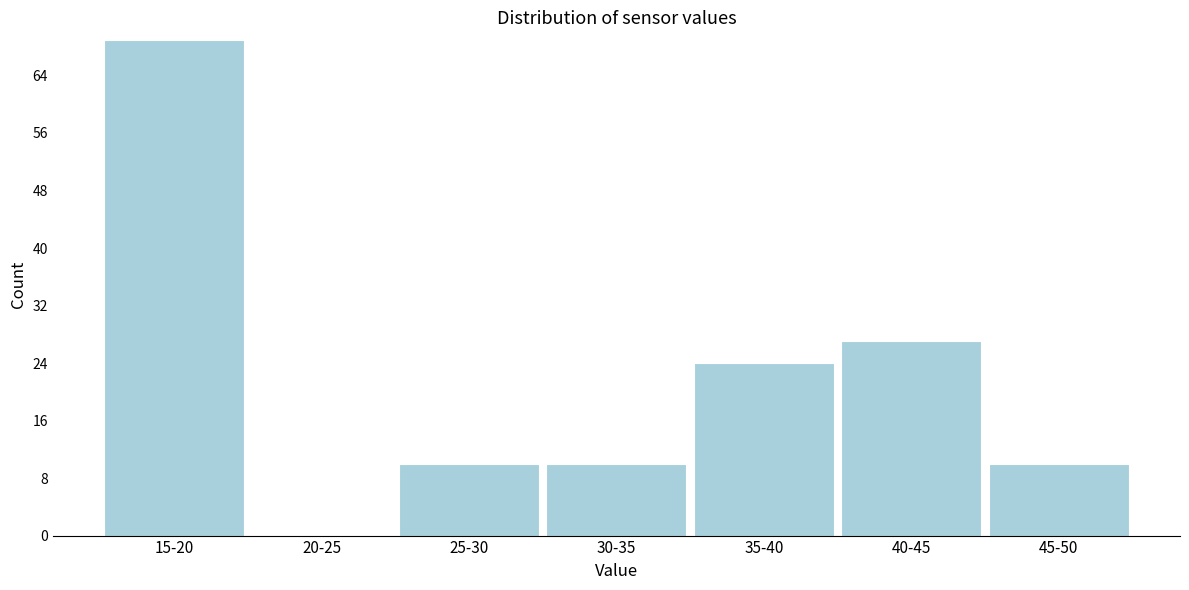

Reading left to right, transcribe all the data shown in this chart.

15-20=69	20-25=0	25-30=10	30-35=10	35-40=24	40-45=27	45-50=10